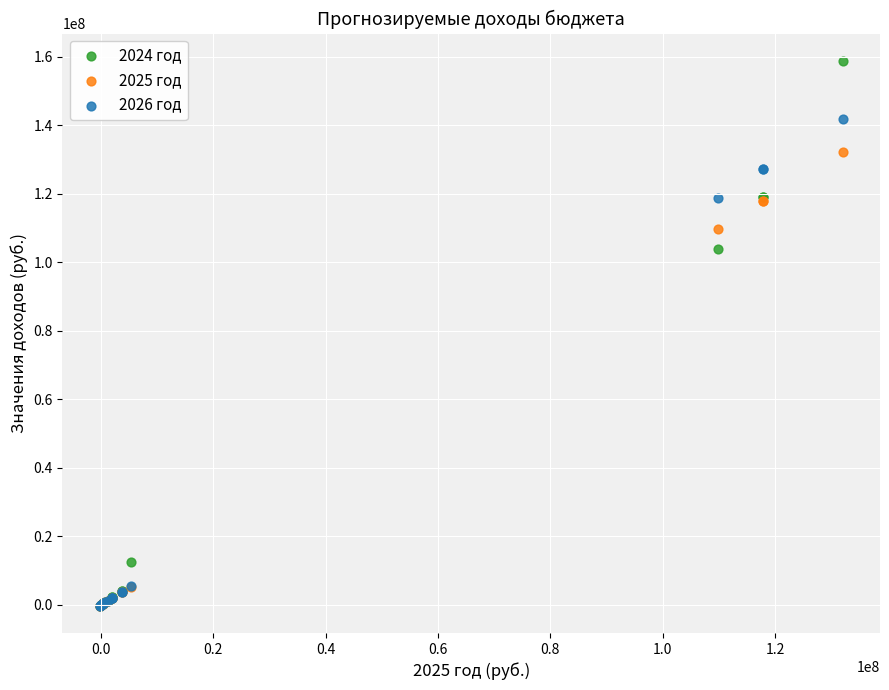

Which series reaches the maximum Y coordinate?

2024 год